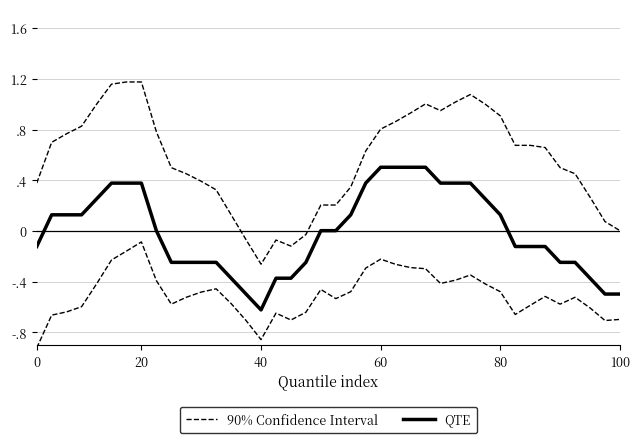

Which series has the largest total across all categories?

90% Confidence Interval